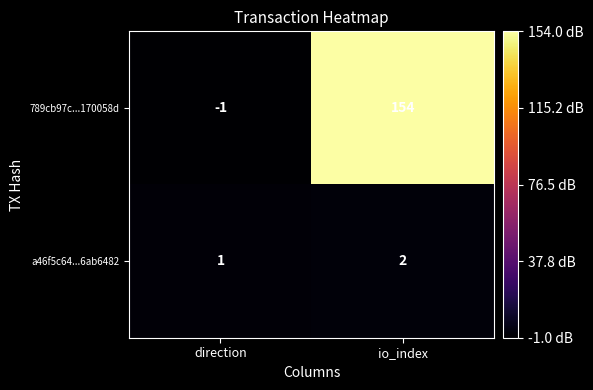

Which category has the lowest value in the 789cb97c...170058d series?

direction